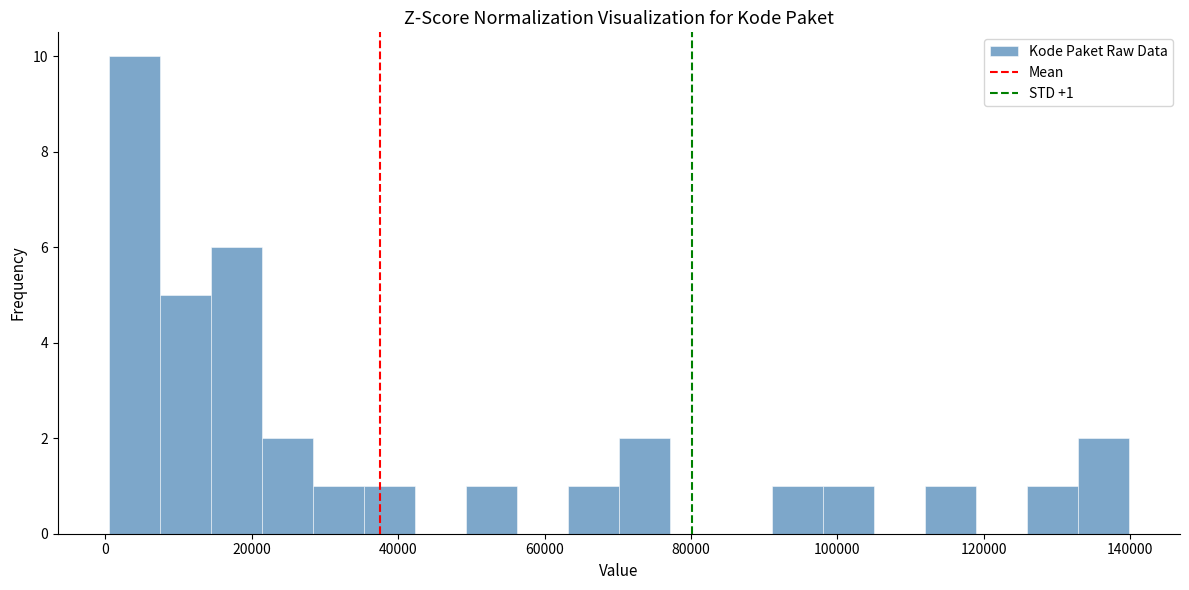

Read against the x-axis, roughly where is the centre of the tallest bar?

4000